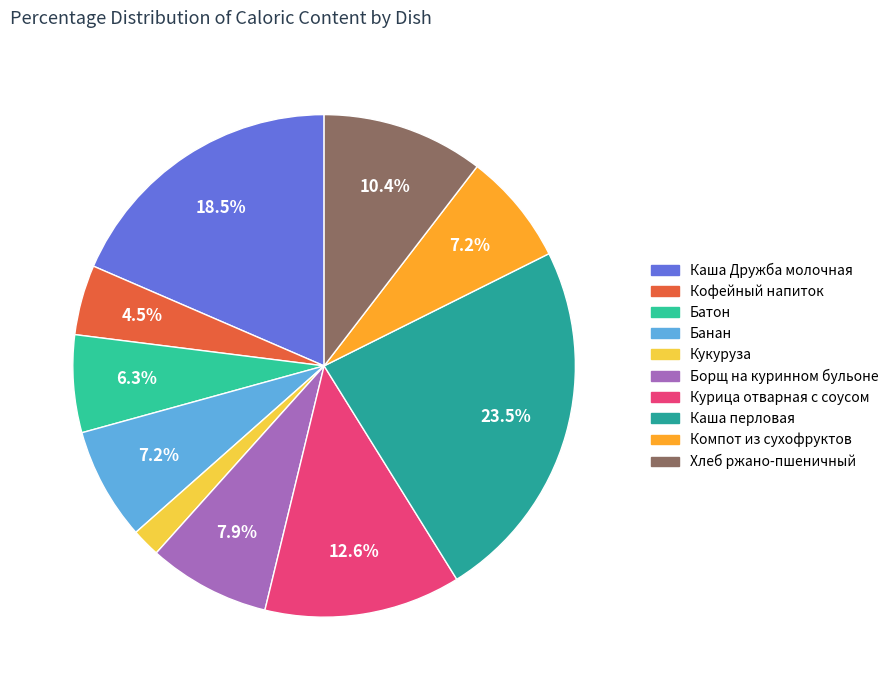

To the nearest percent, what is the difference between the Батон and Каша перловая slice percentages?

17%